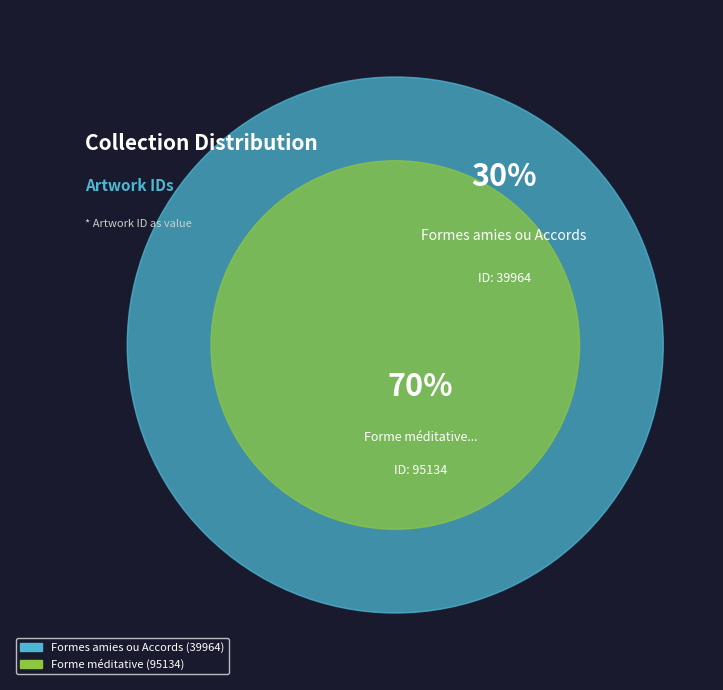

Do Forme méditative and Formes amies ou Accords together represent more than half of the pie?

Yes